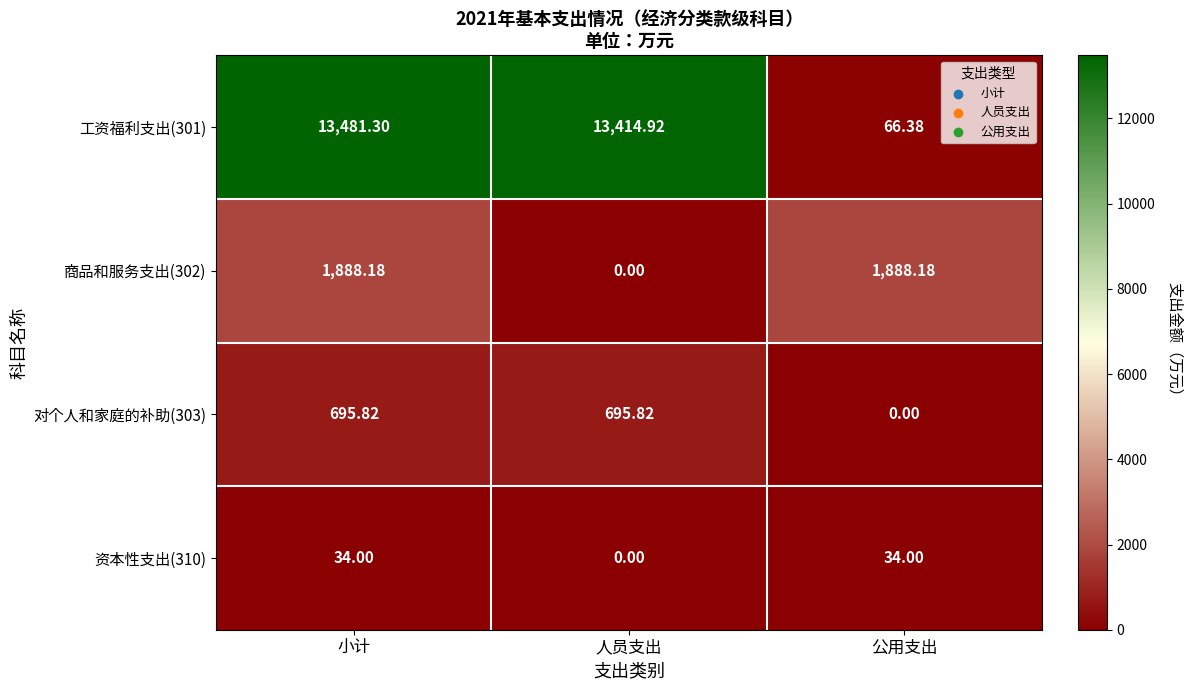

At how many categories does at least one series exceed 10398?

2